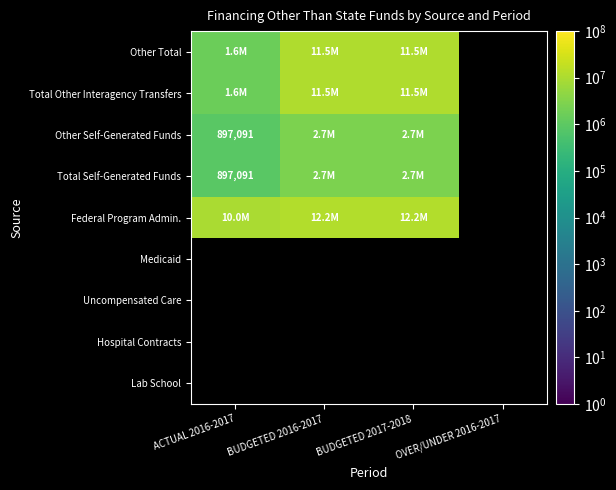

How many positive values does the Federal Program Admin. series have?

3